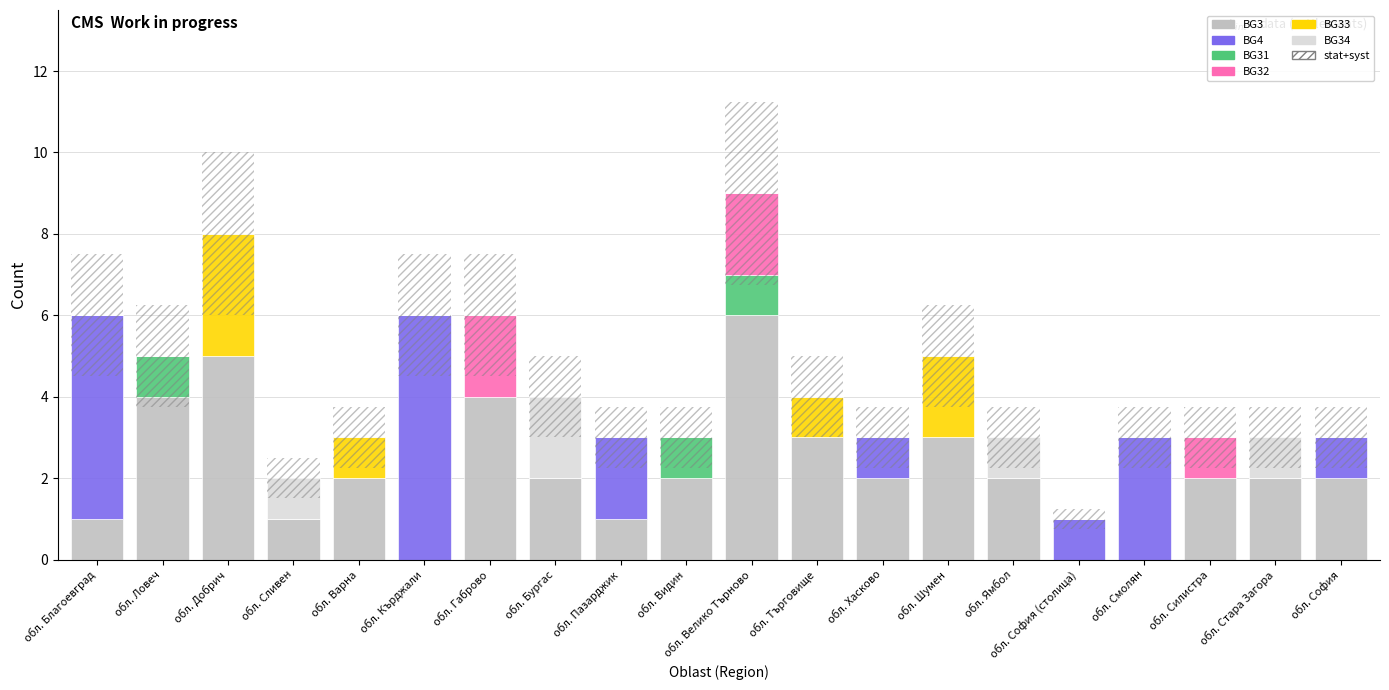

Does the chart contain stacked bars?

Yes